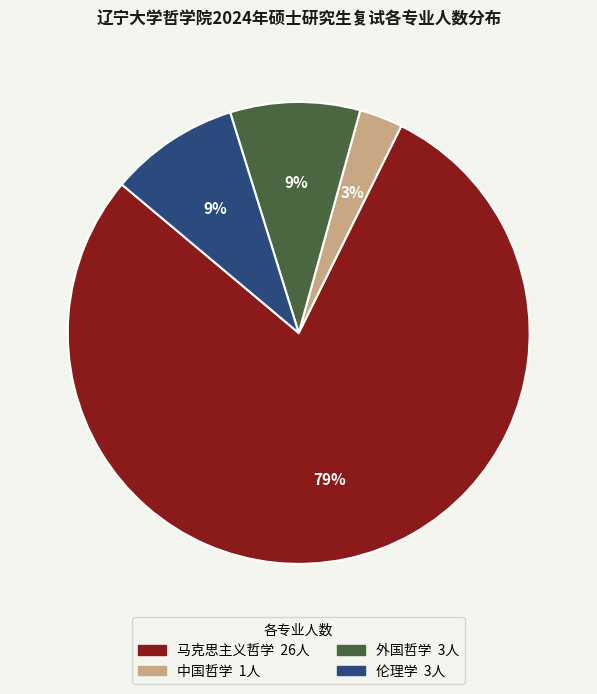

Does 伦理学 account for over 50% of the chart?

No